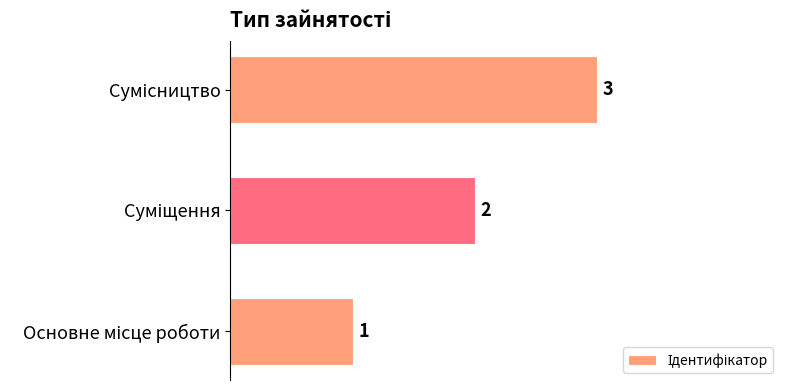

Count the values in the range 1 to 3.

3